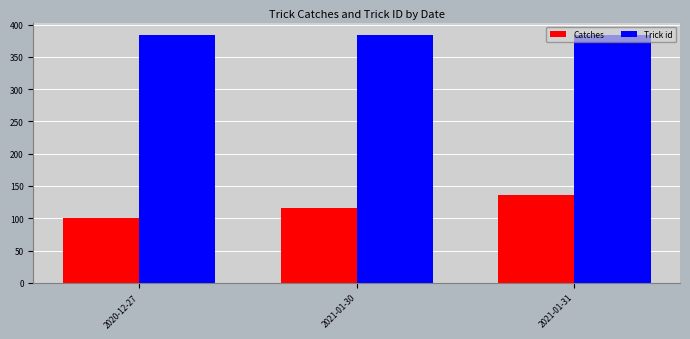

Which series changed the most between 2020-12-27 and 2021-01-31?

Catches